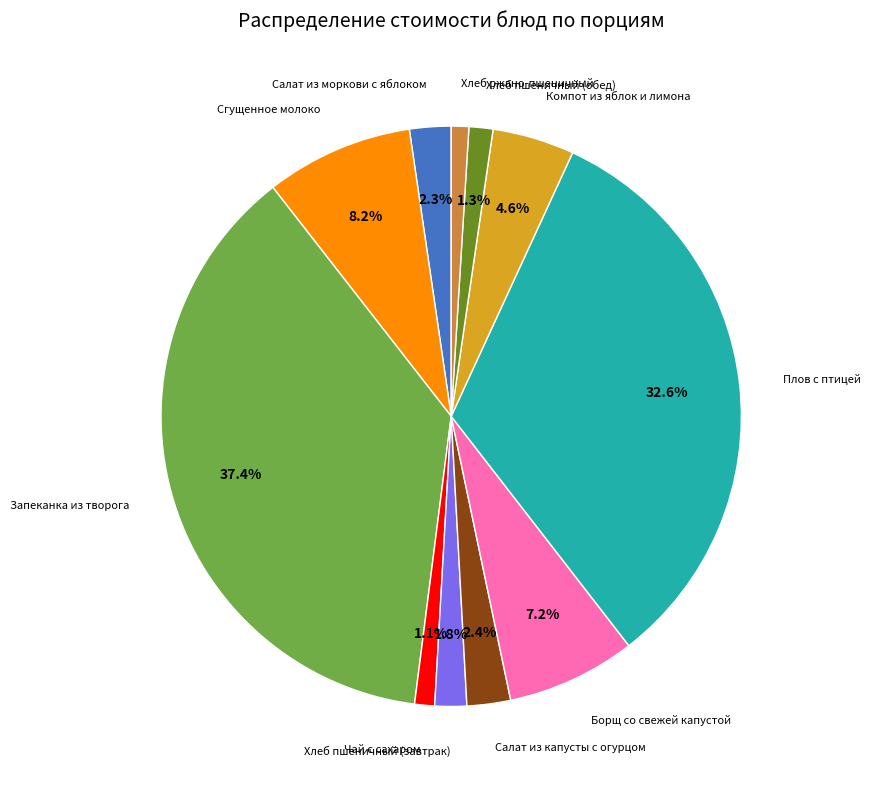

Is there a majority slice in this chart?

No